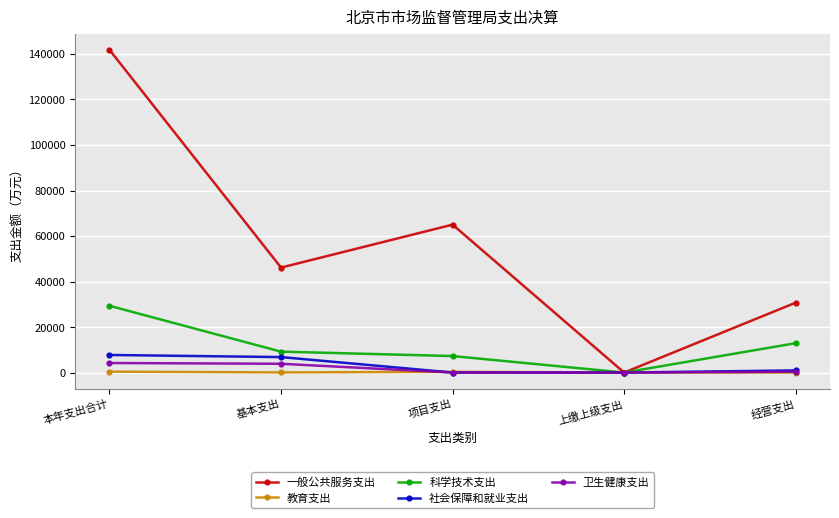

What are all the series names shown in the legend?

一般公共服务支出, 教育支出, 科学技术支出, 社会保障和就业支出, 卫生健康支出